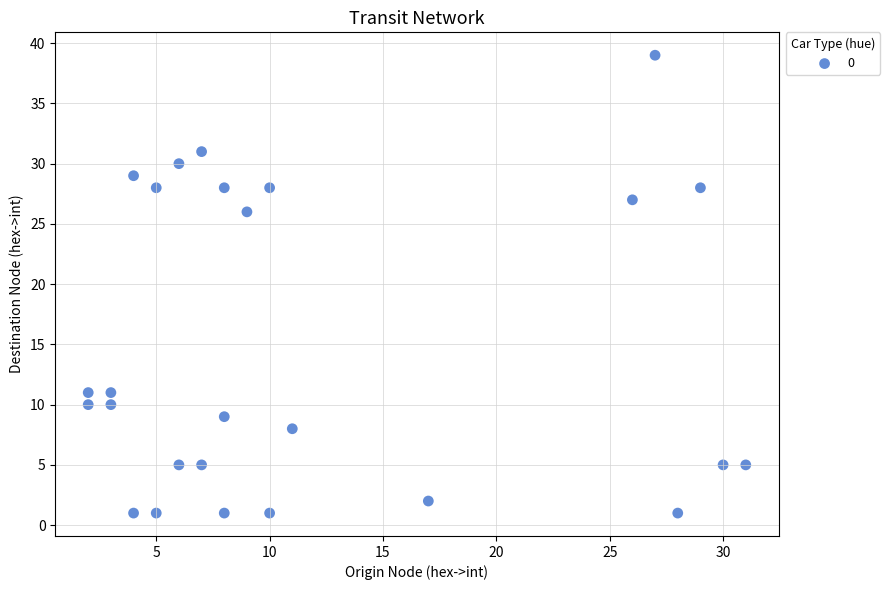

What Y value in the scatter plot is closest to 20?

26